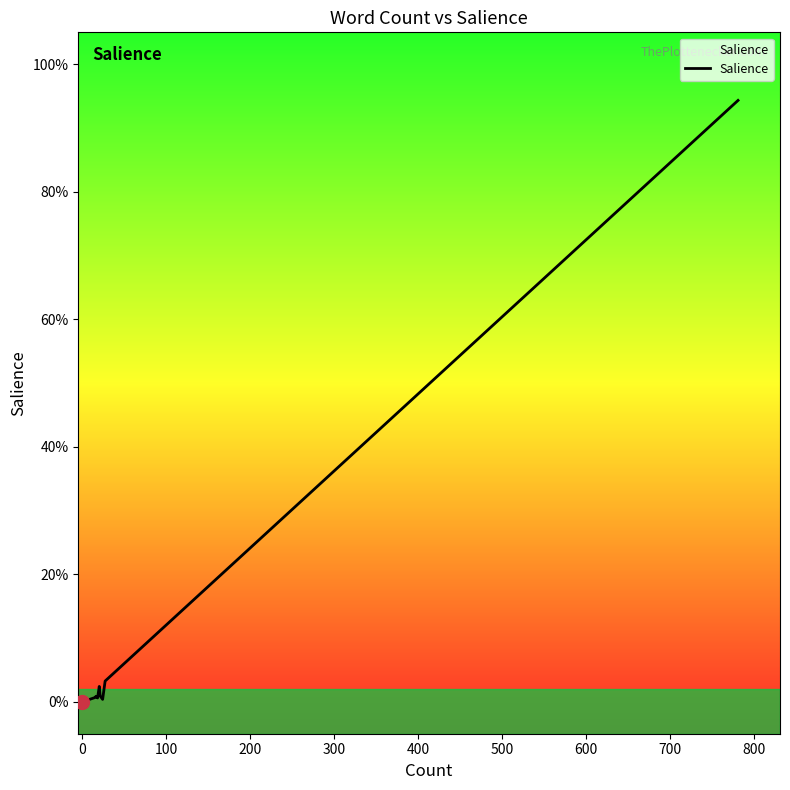

The chart shows a value of 0.0 at 400. True or false?

False